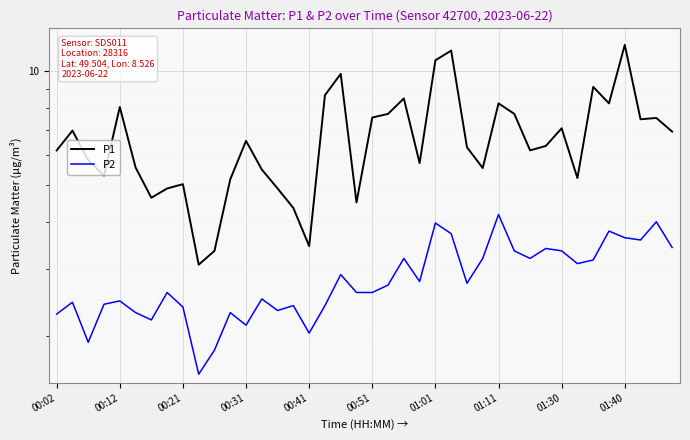

True or false: P2 has more than 1 interior local peaks.

True